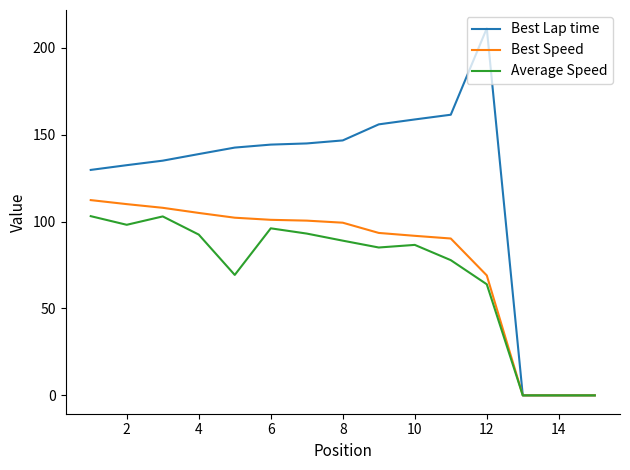

Which series has the largest range (max minus min)?

Best Lap time